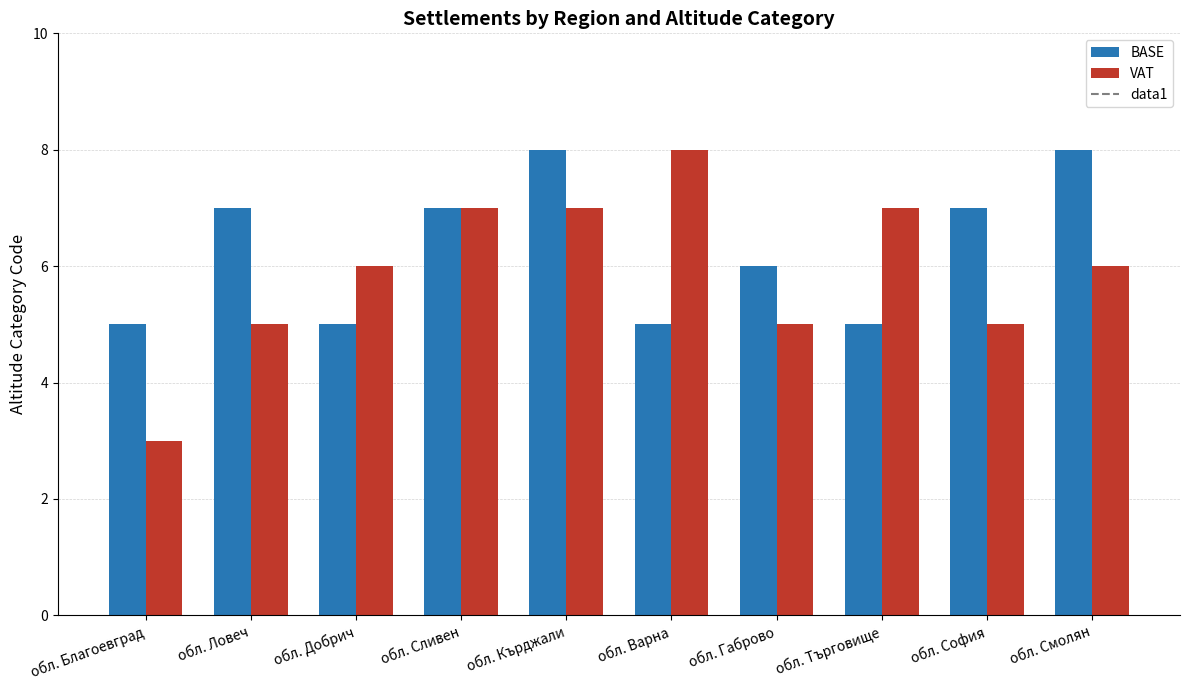

Rank the series by their average value, from highest to lowest.

BASE, VAT